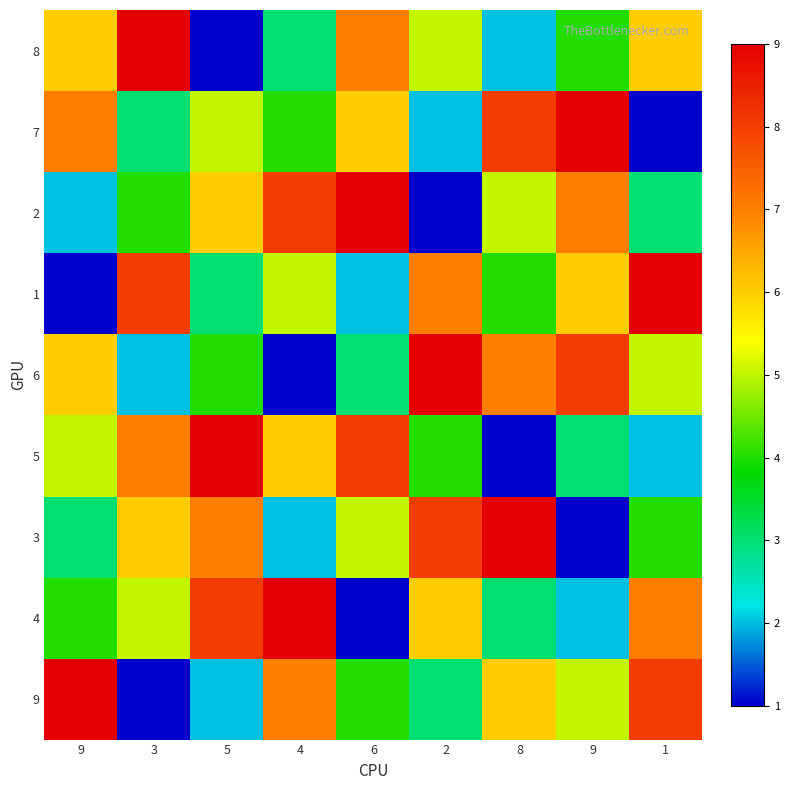

What is the greatest value displayed?

9